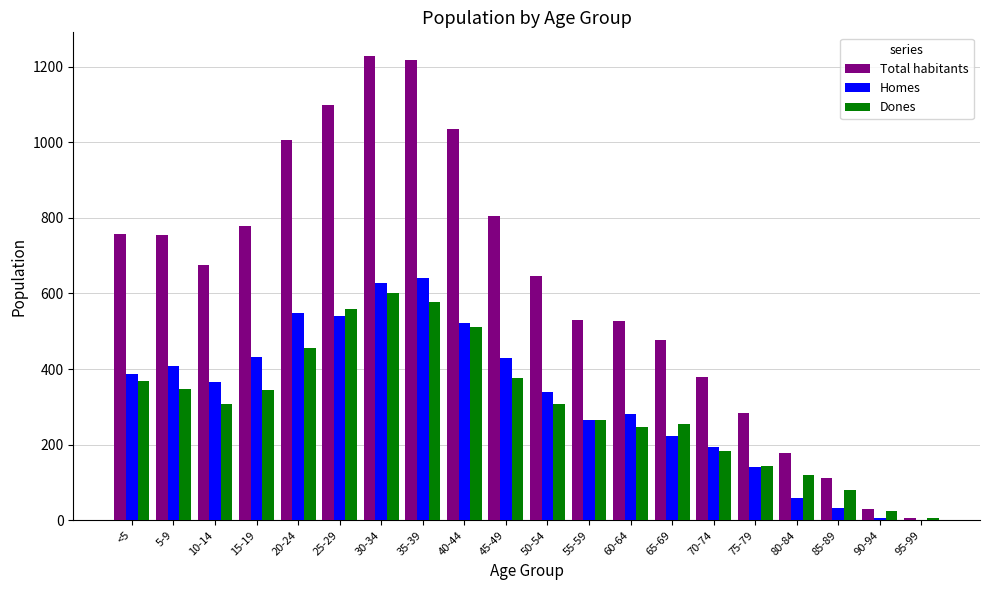

What is the sum of all Dones values?

6085